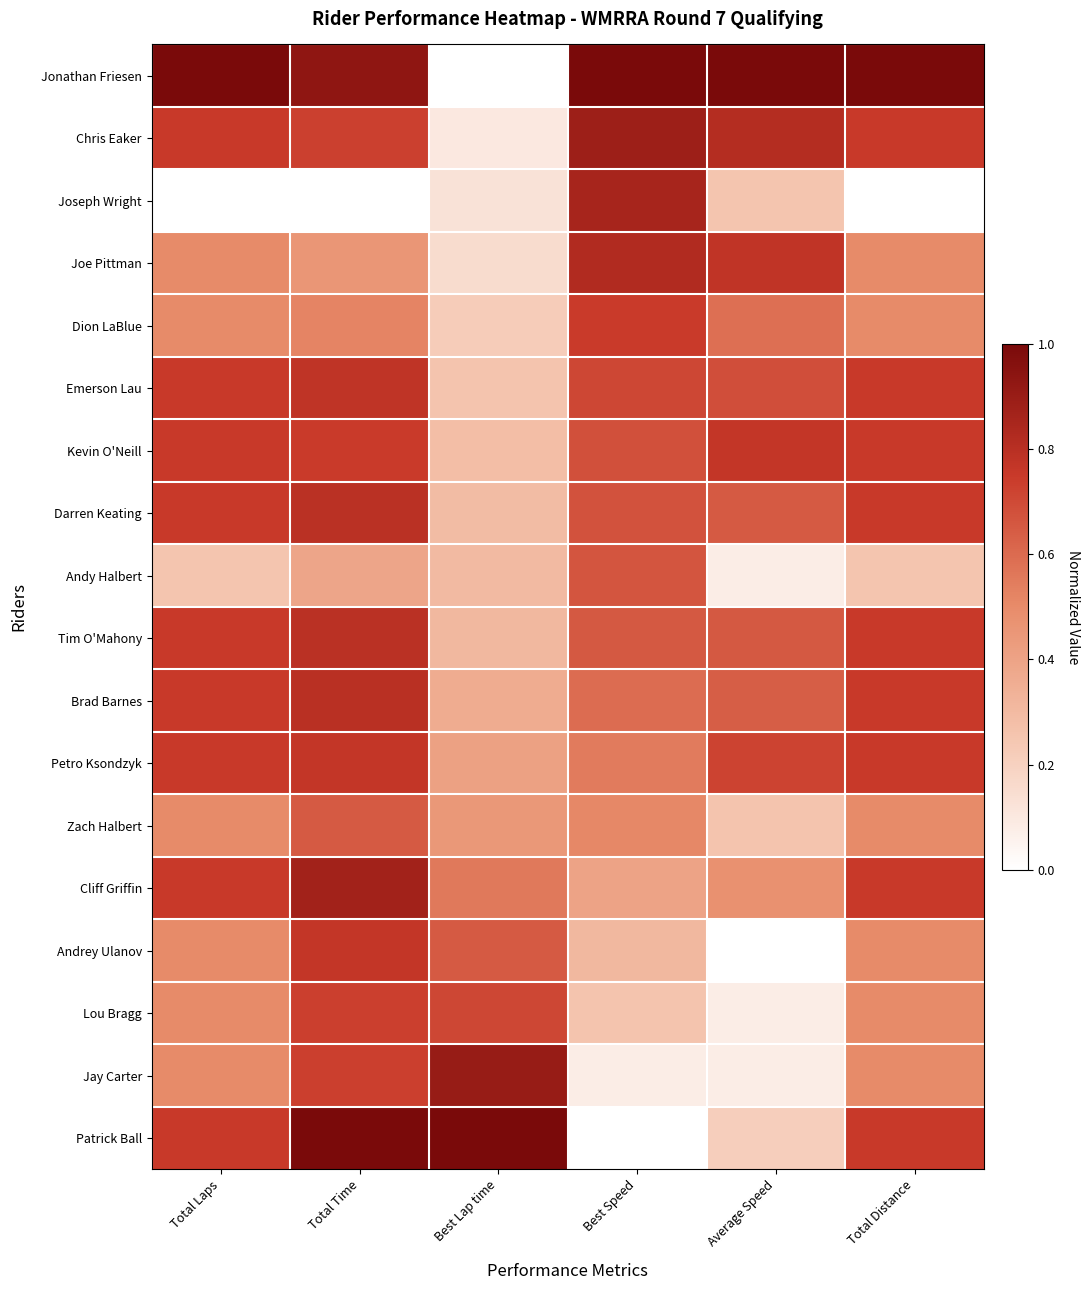

How many distinct data groups are displayed?

18